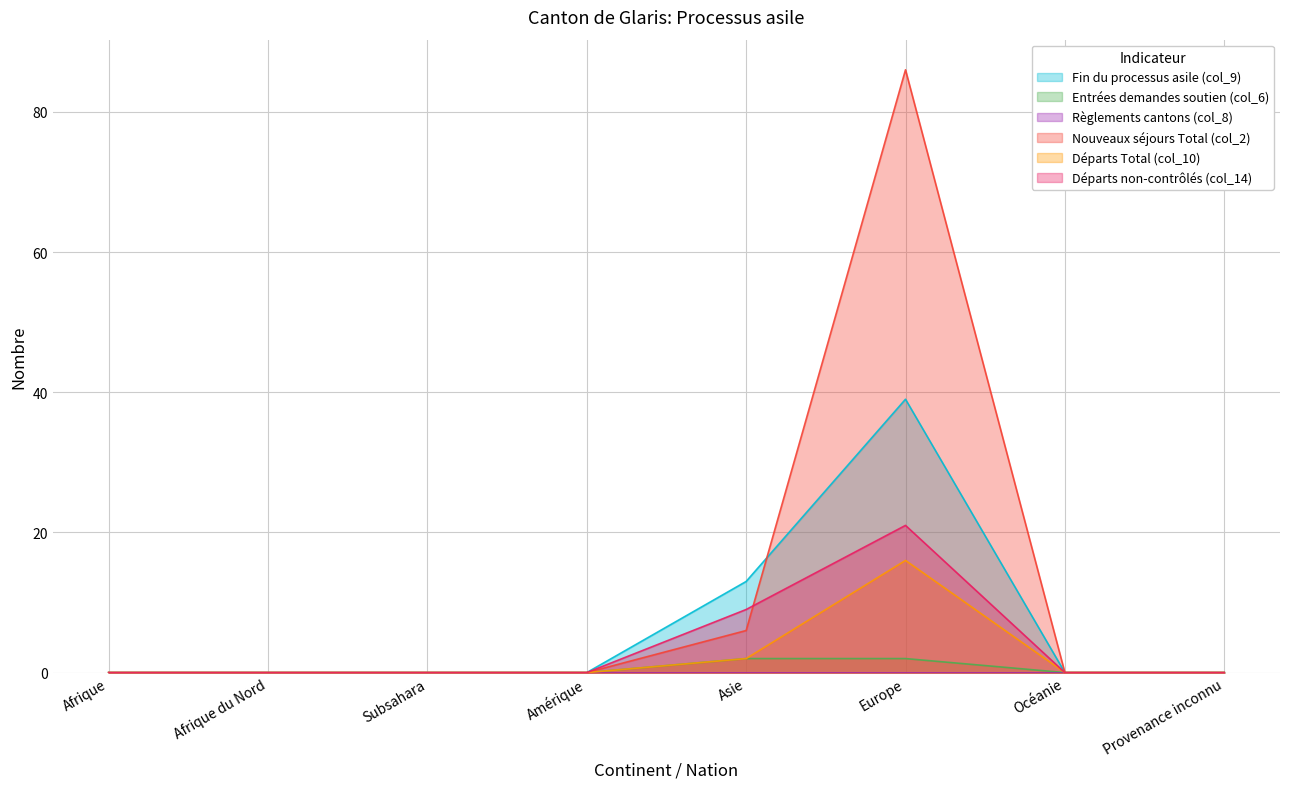

Which has a higher value, Amérique or Subsahara?

Amérique